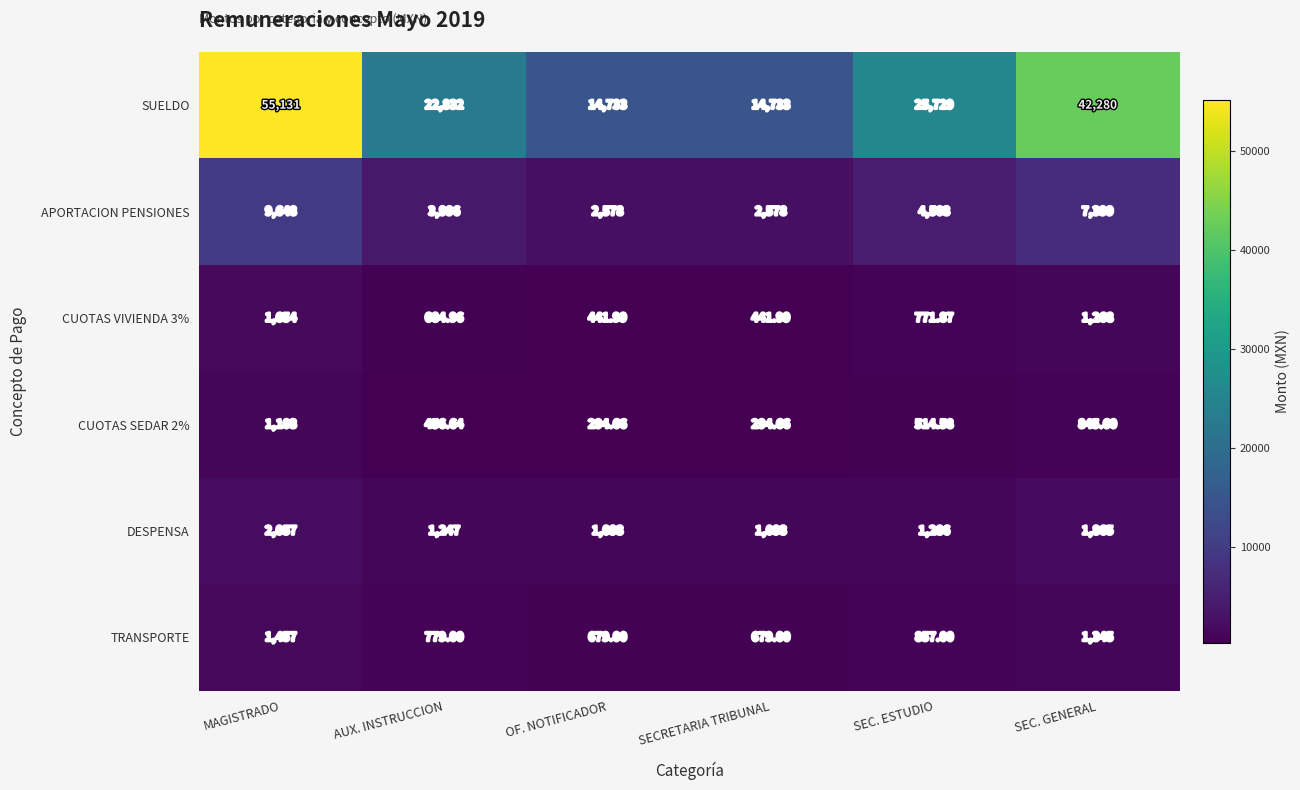

At which label is CUOTAS SEDAR 2% closest to 698?

SEC. GENERAL